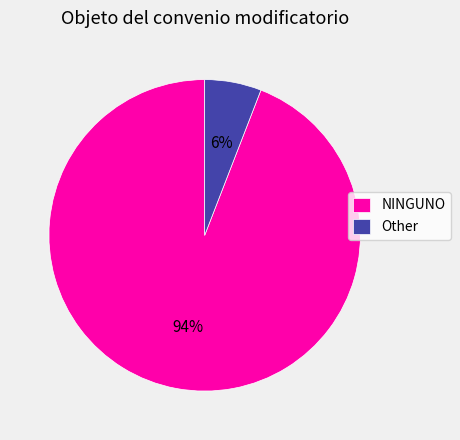

Between Other and NINGUNO, which is larger?

NINGUNO